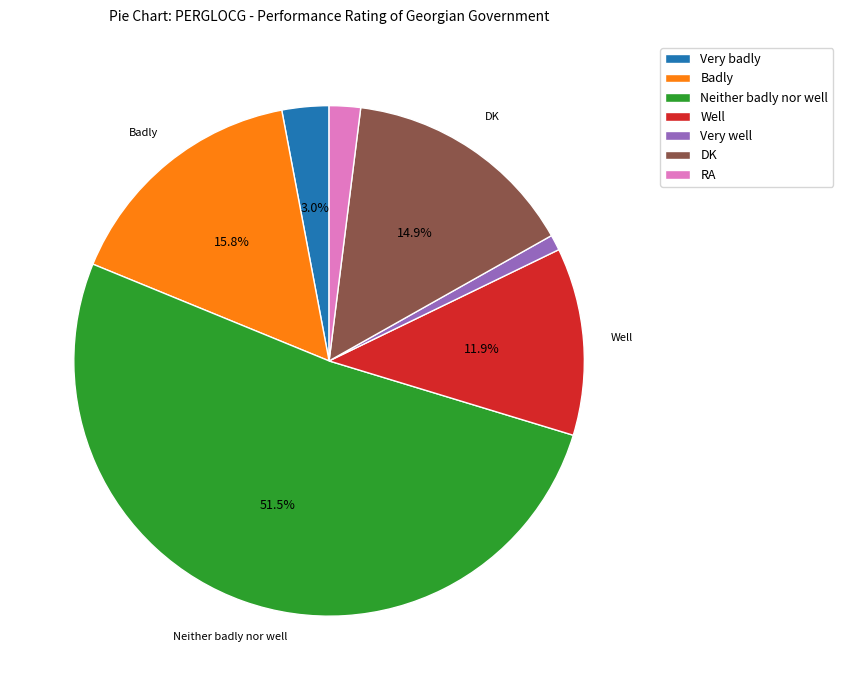

What percentage is the Well slice, to the nearest percent?

12%